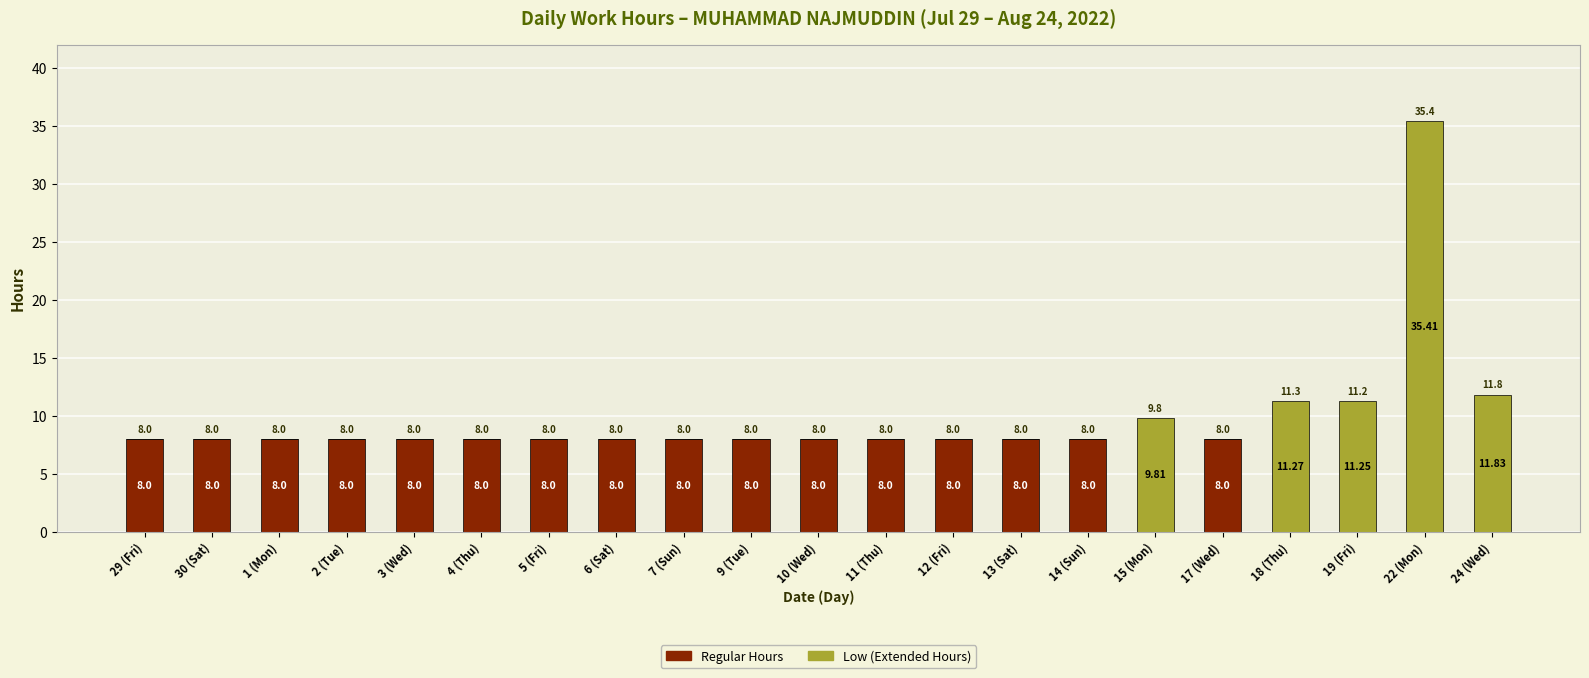

What is the total value across all series at 7 (Sun)?

8.0